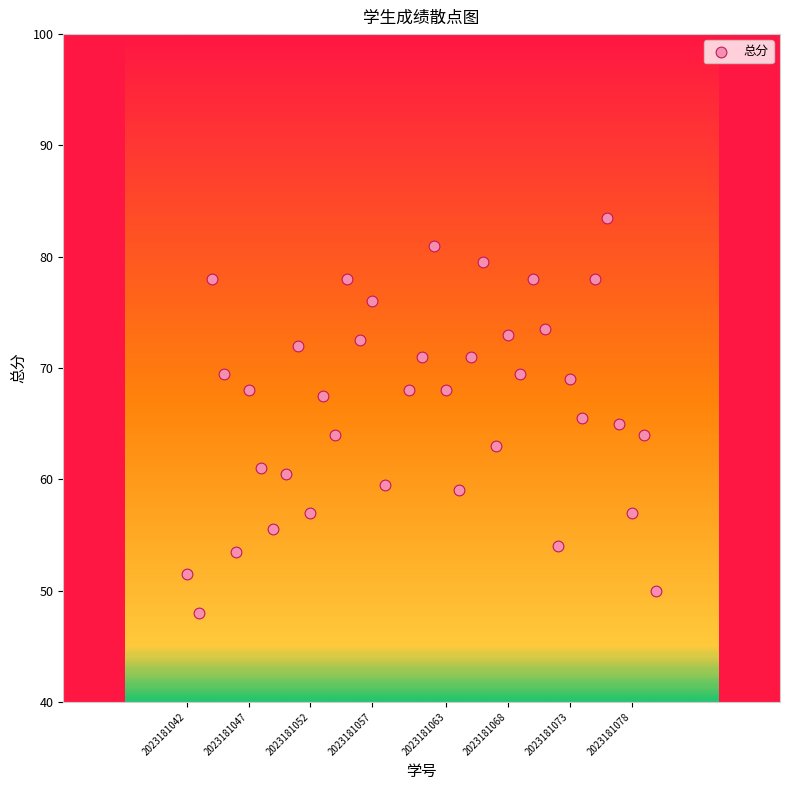

What is the range of X values (max minus min)?

38.0